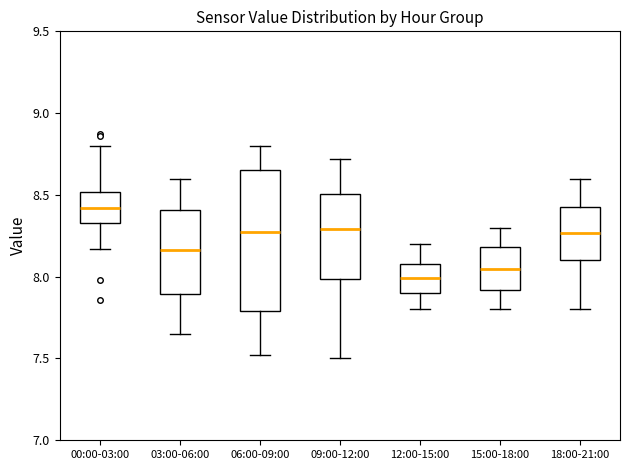

Where is the upper edge of the box for 00:00-03:00 on the y-axis? The values are not printed on the chart, so give them approximately, as read against the axis.

8.50